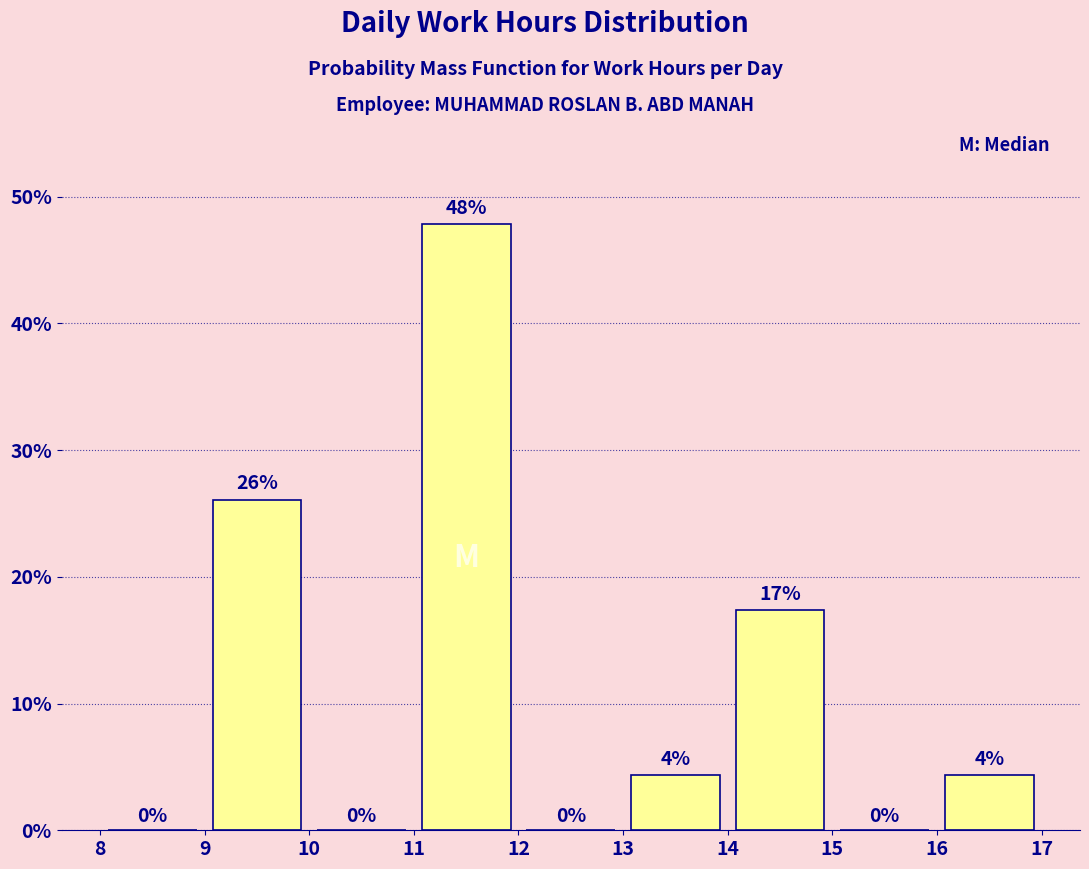

Over which range of the x-axis is the bar tallest?

11 to 12